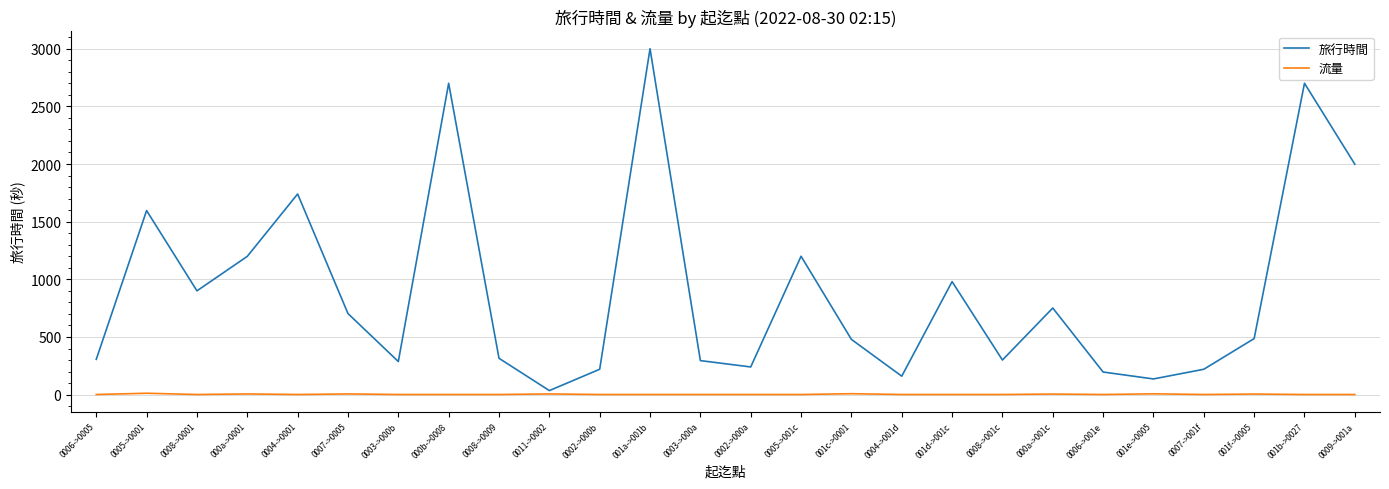

What is the maximum value shown in the chart?

3000